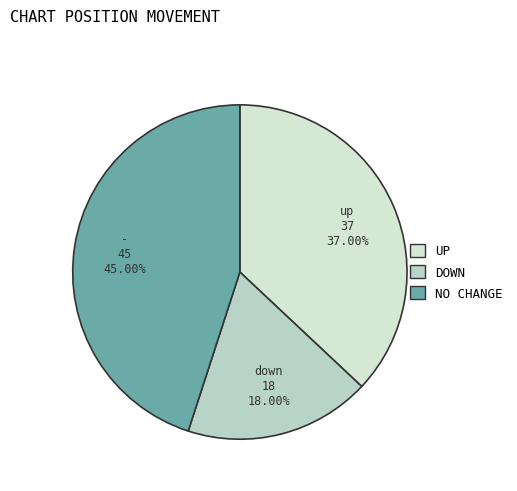

How many segments does this pie chart have?

3